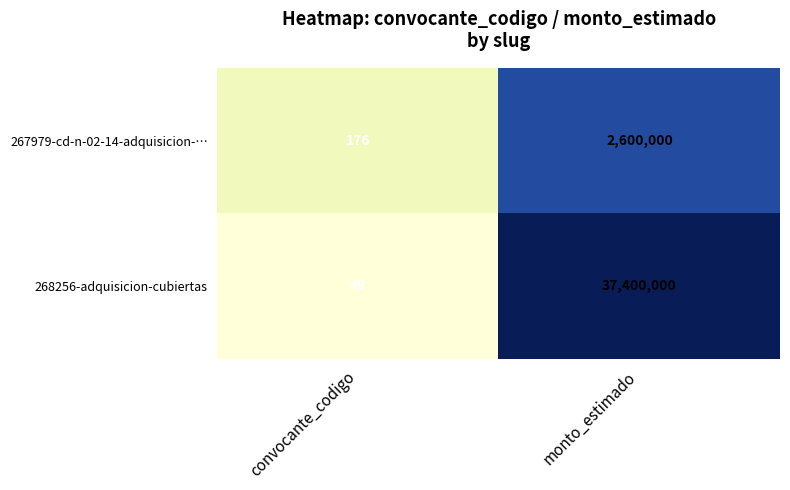

What is the difference between the highest and lowest values at monto_estimado?

34800000